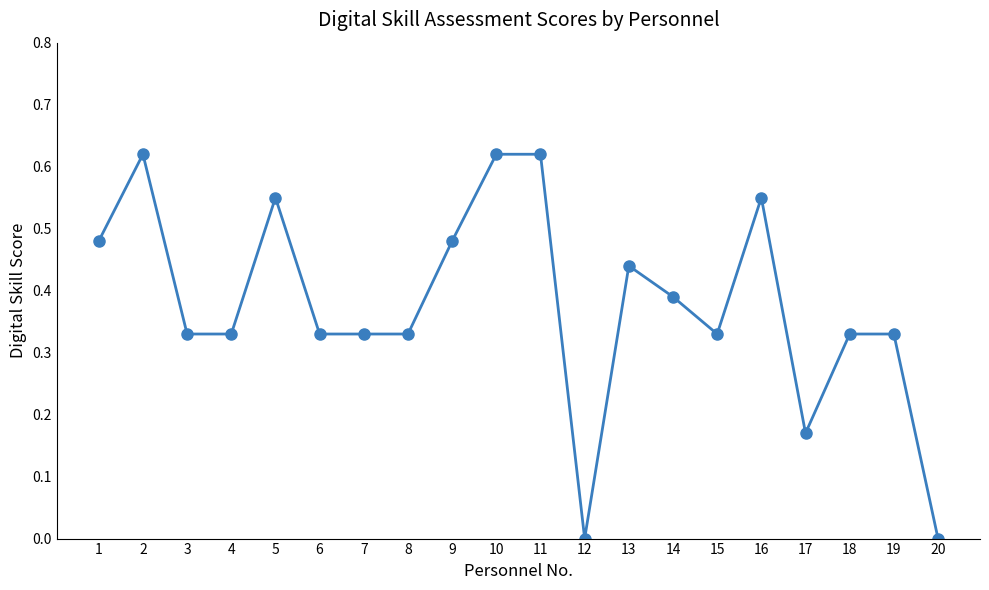

Is it true that the value at 15 is 0.6?

False